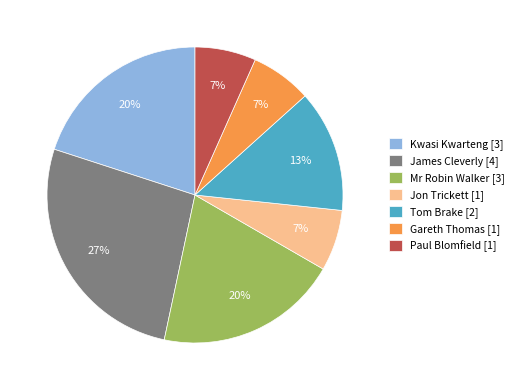

To the nearest percent, what is the difference between the largest and smallest slice percentages?

20%